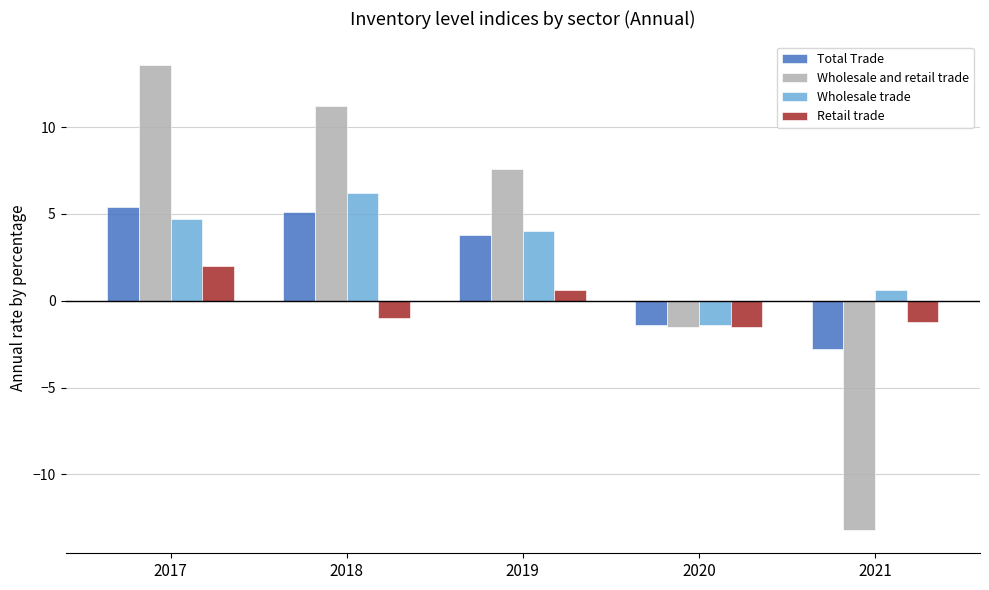

Between 2018 and 2019, which series saw the biggest shift?

Wholesale and retail trade